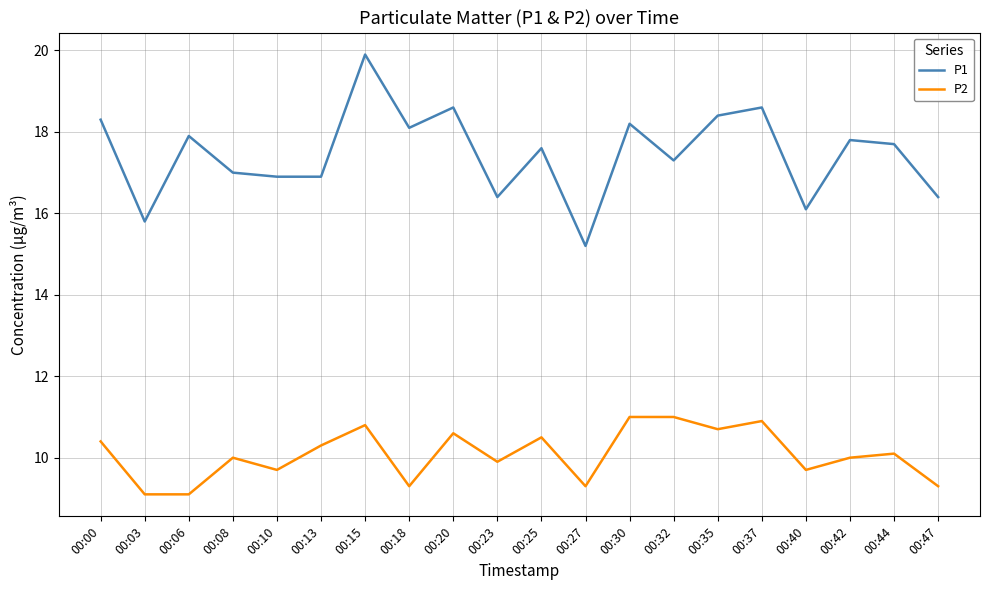

True or false: P2 has more than 1 interior local peaks.

True